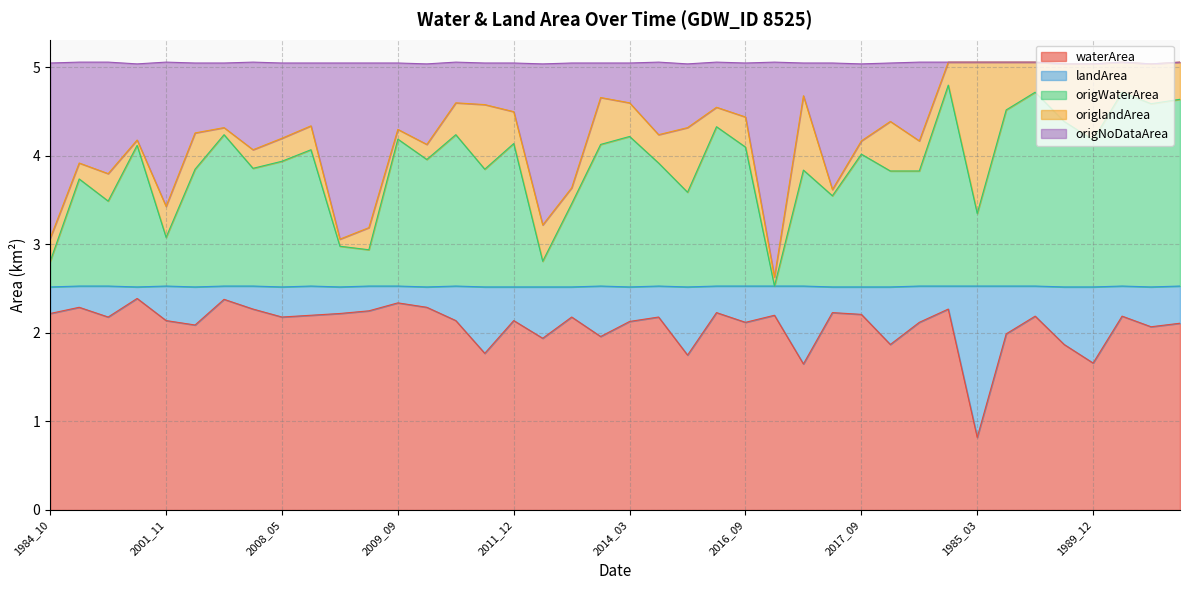

What is the difference between the highest and lowest values at 2005_06?

2.2